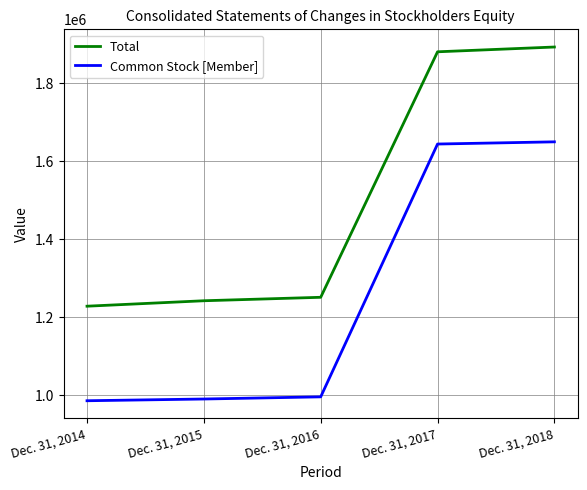

How many series are shown in this chart?

2